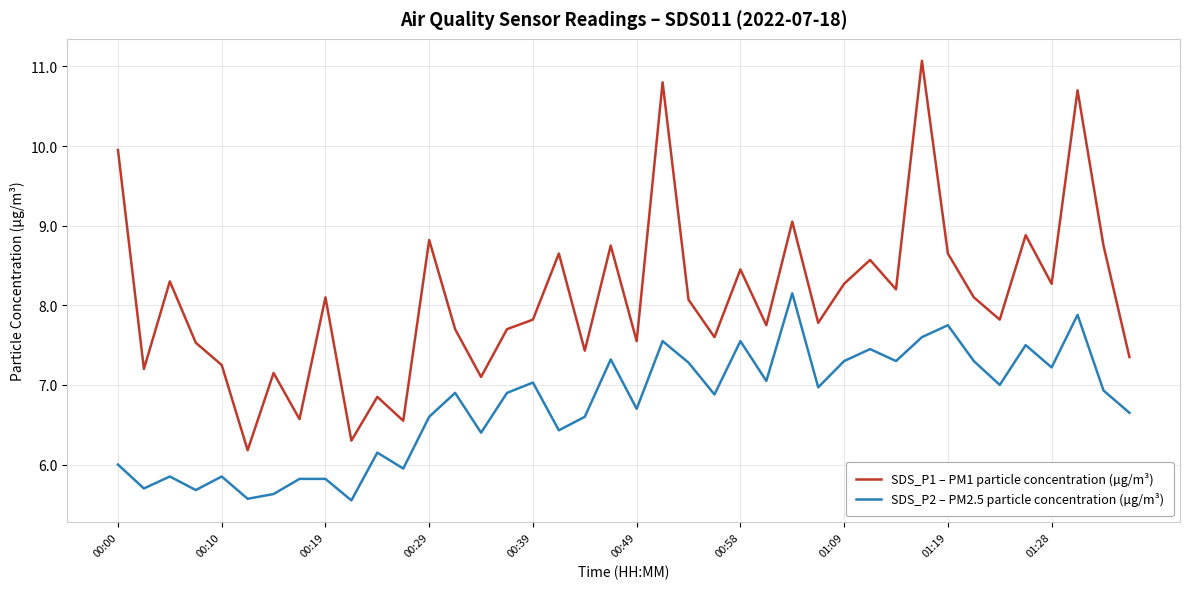

Which series has the largest total across all categories?

SDS_P1 – PM1 particle concentration (µg/m³)